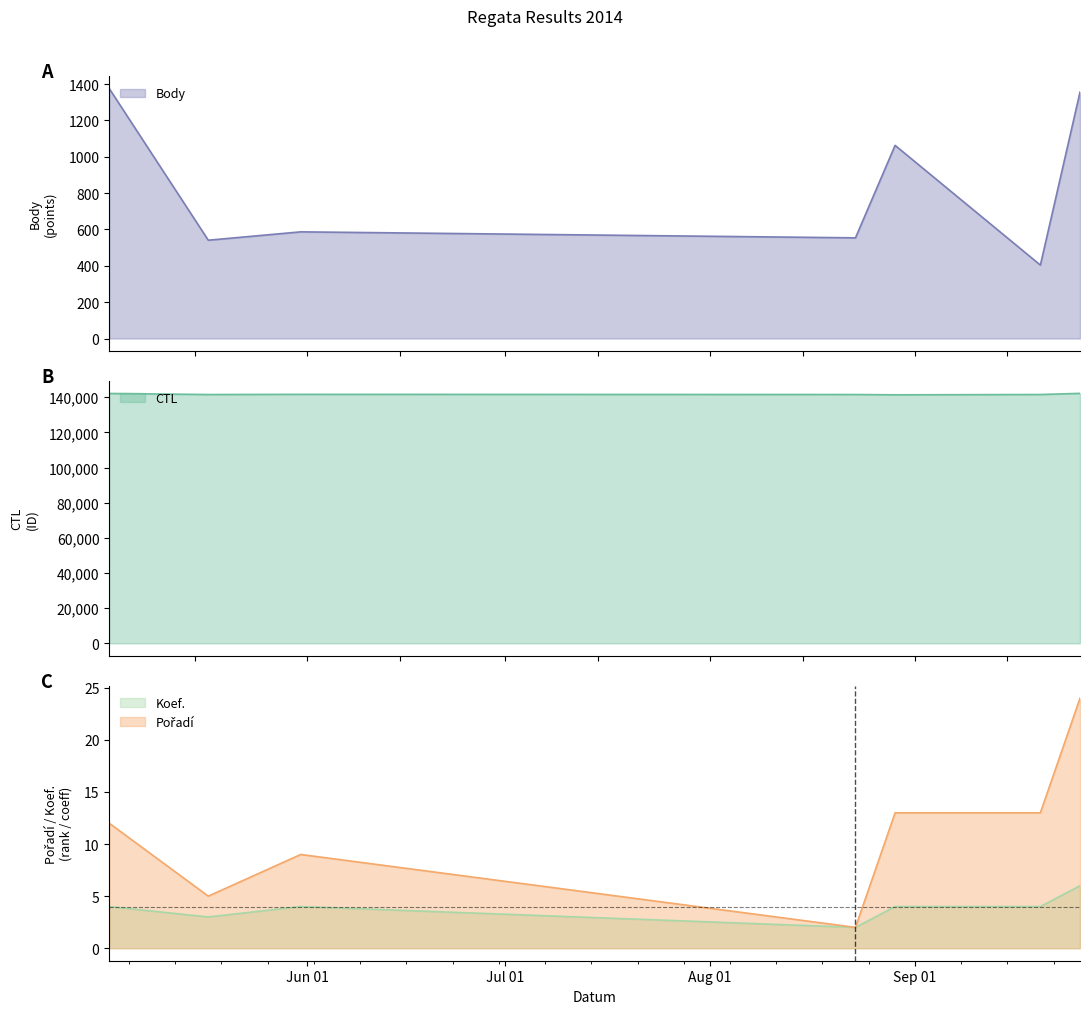

What is the difference between the maximum and minimum values in the Body series?

972